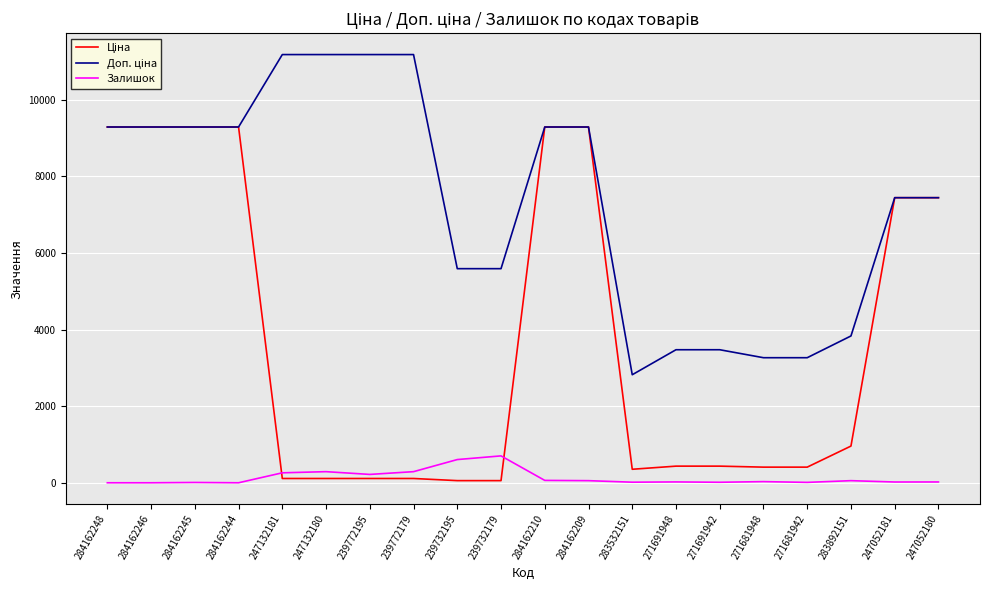

What is the maximum value shown in the chart?

11182.0